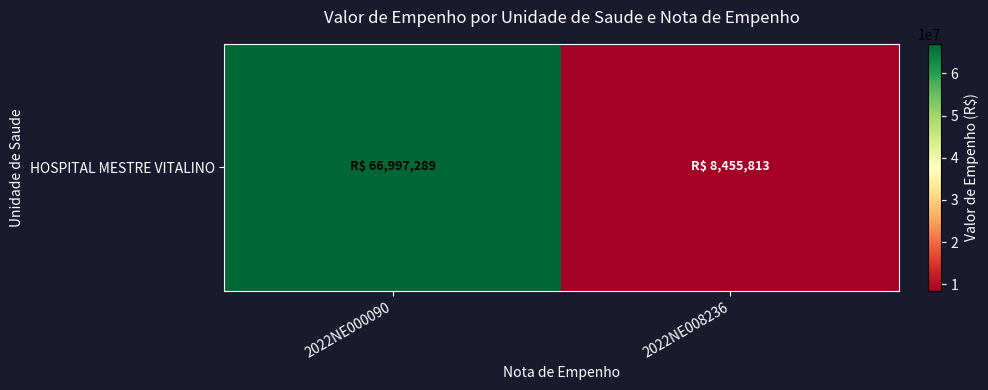

Rank the categories by value from highest to lowest.

2022NE000090, 2022NE008236